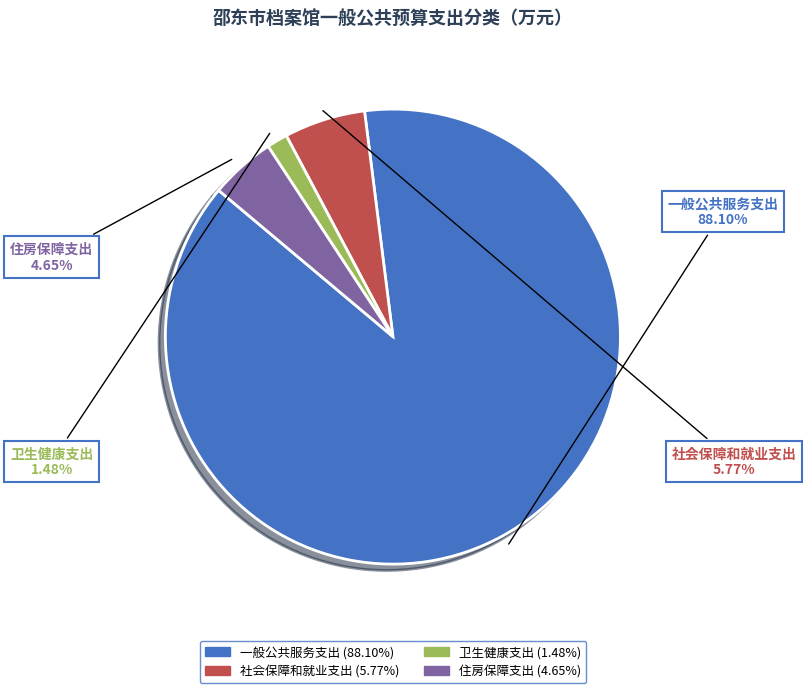

Does 一般公共服务支出 represent more than half of the total?

Yes